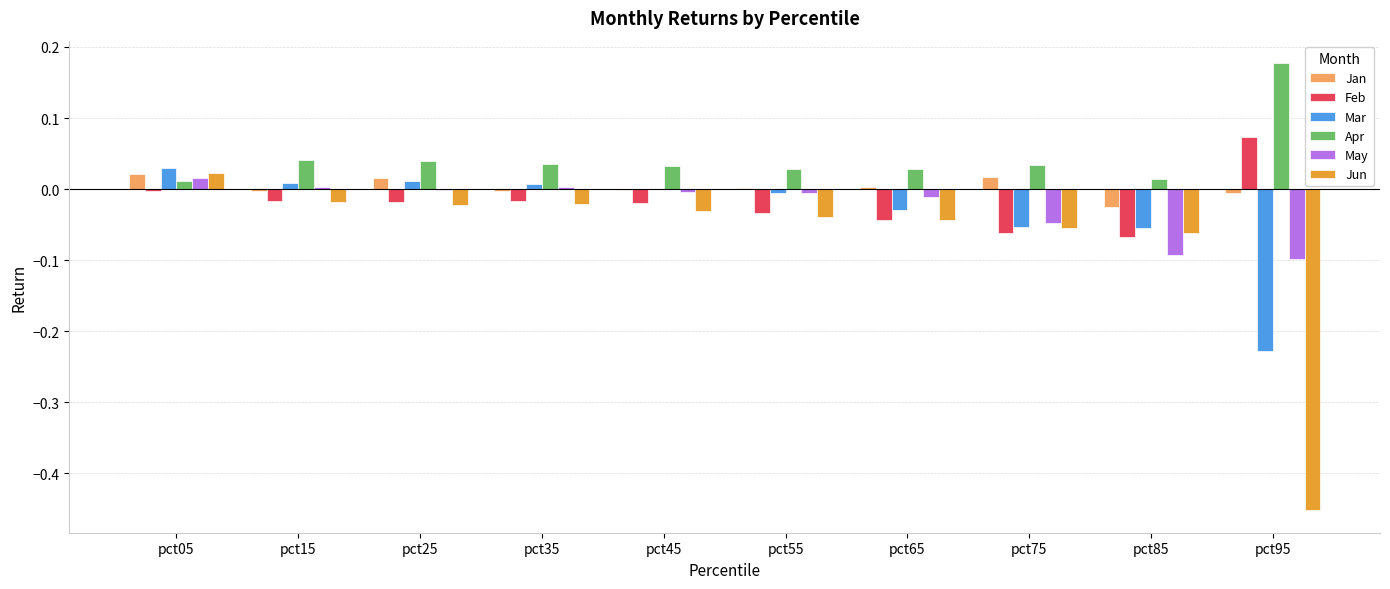

Between pct75 and pct95, which series saw the biggest shift?

Jun